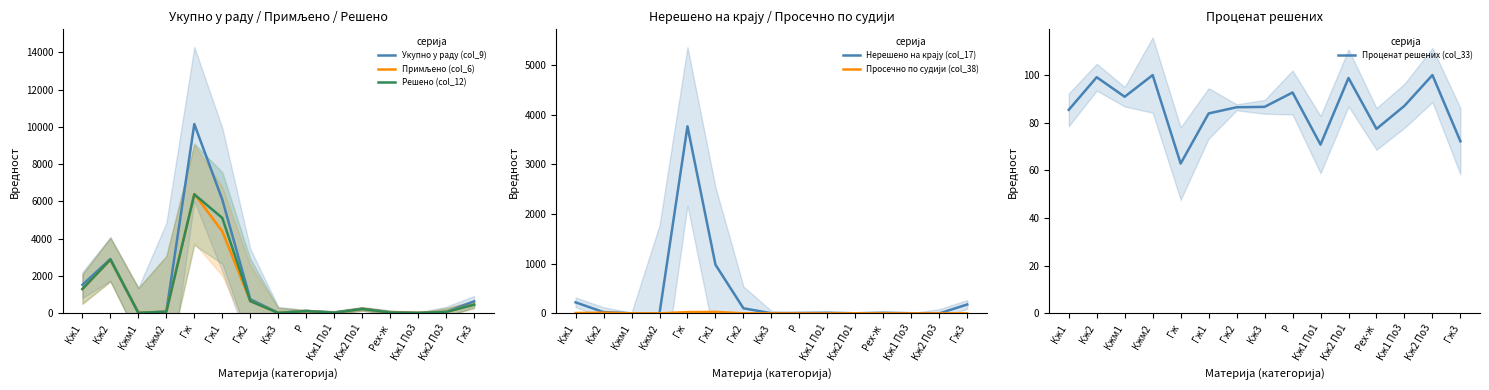

What is the value of the Проценат решених (col_33) point at the 3rd from the left?

90.9